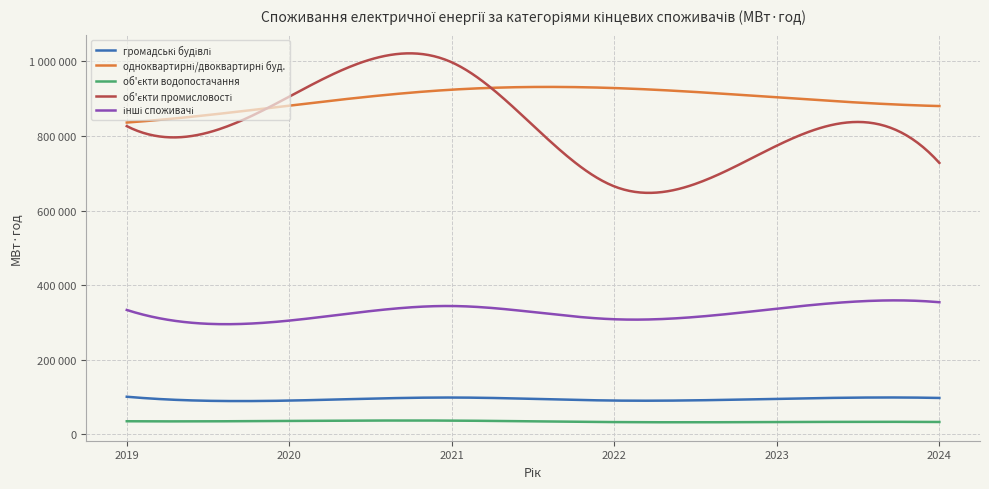

Does the chart have visible grid lines?

Yes